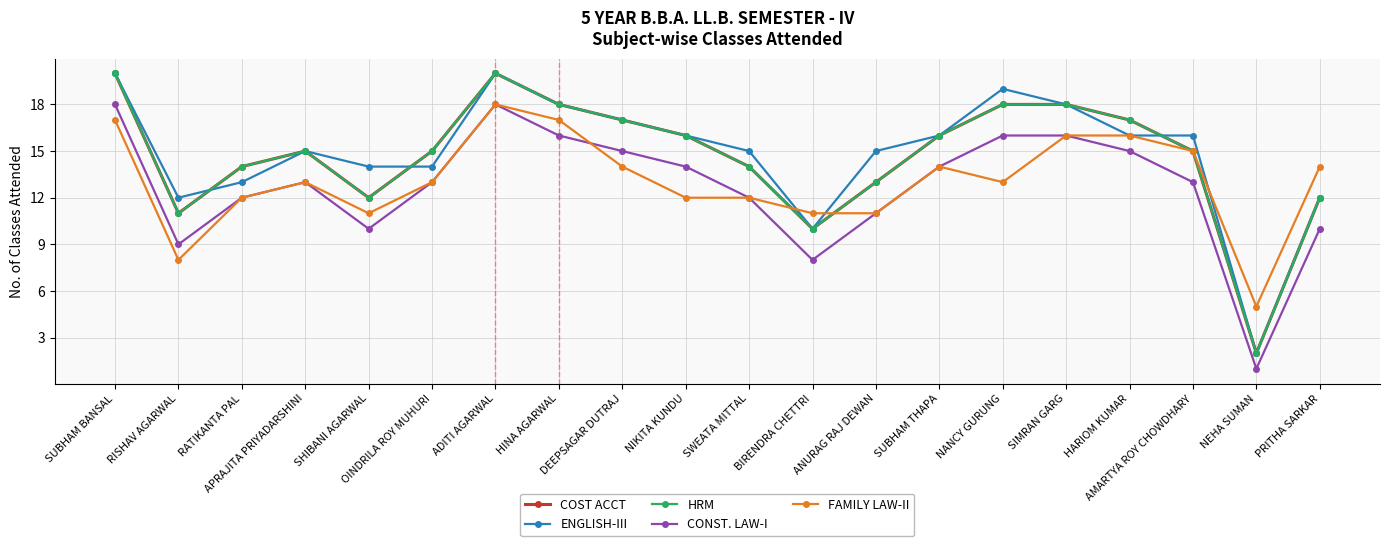

What is the greatest value displayed?

20